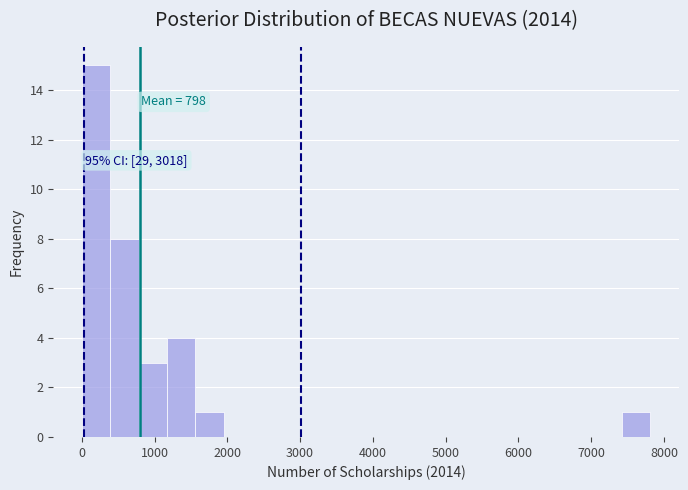

Around what value on the x-axis is the tallest bar? Give the approximate position of its centre, as read against the axis.

200